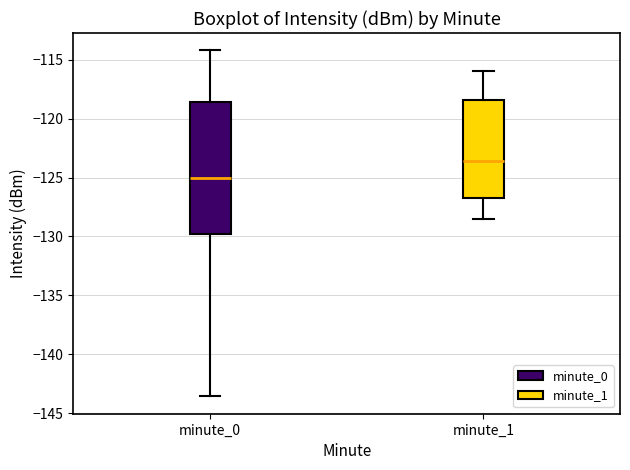

Reading left to right, read every box against the y-axis: the position of its median line, the range the box covers, and the ends of its whiskers. The values are not printed on the chart, so give them approximately, as read against the axis.

minute_0: median -125.0, box -130.0 to -118.5, whiskers -143.5 to -114.0
minute_1: median -123.5, box -127.0 to -118.5, whiskers -128.5 to -116.0